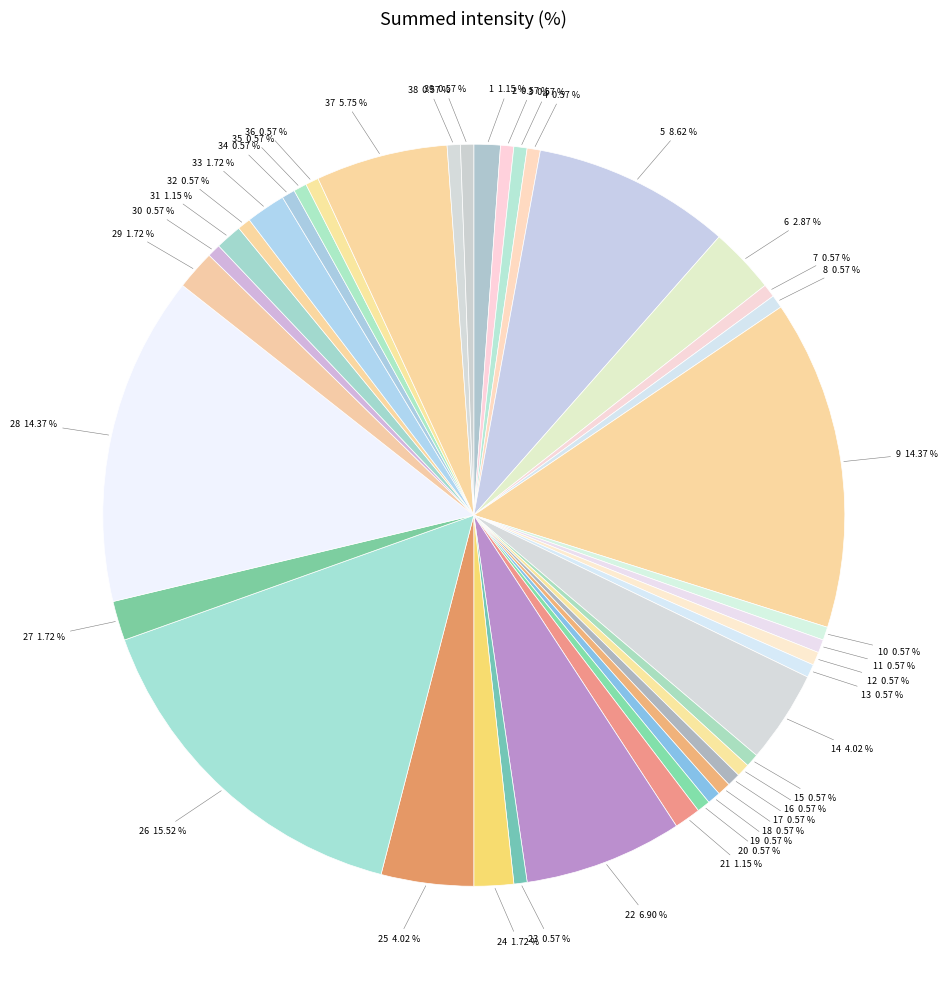

How many segments does this pie chart have?

39